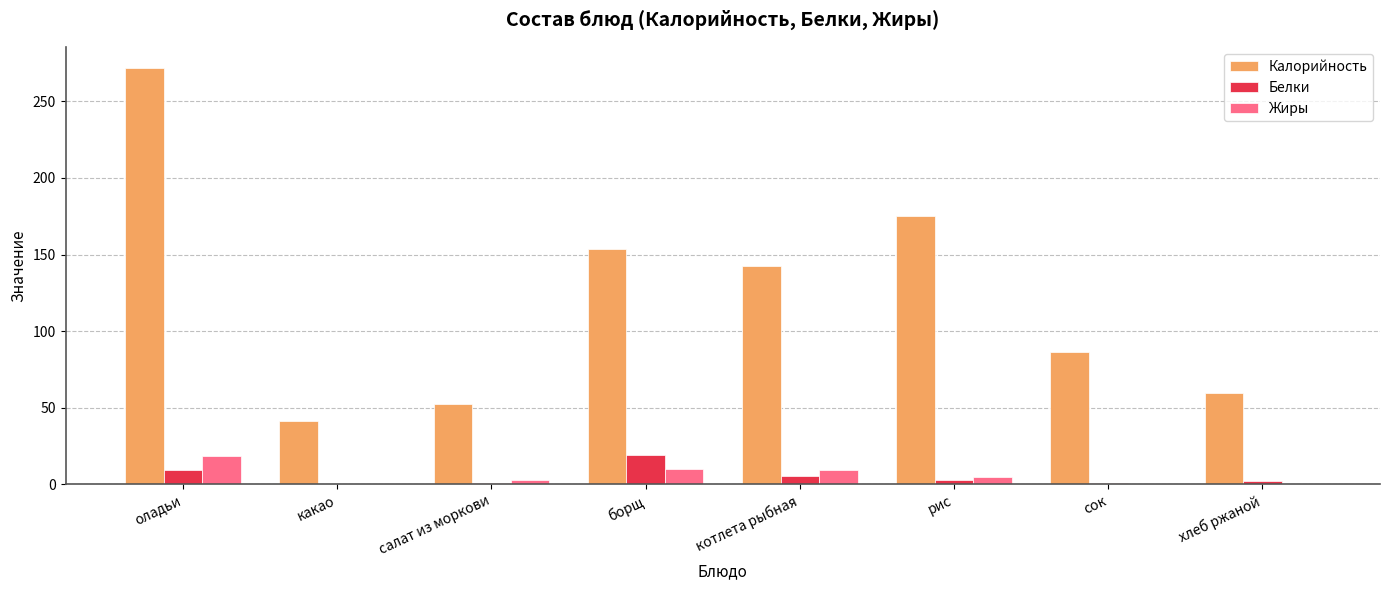

The value of Калорийность at котлета рыбная is 89.2. True or false?

False